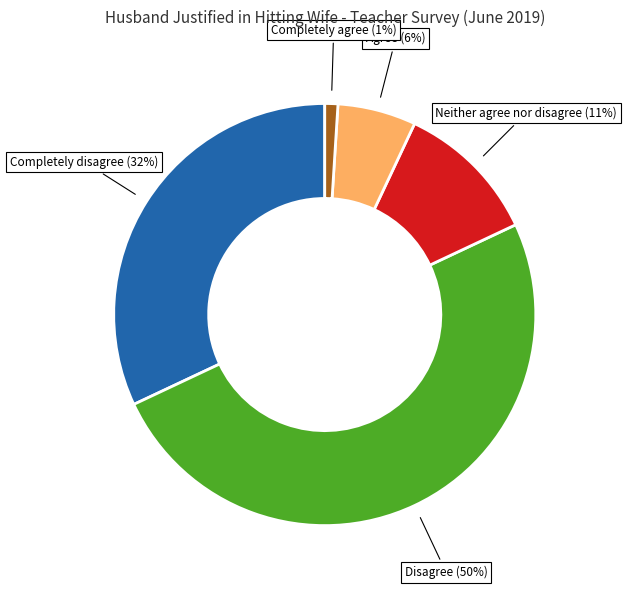

True or false: Neither agree nor disagree accounts for 11% of the total.

True